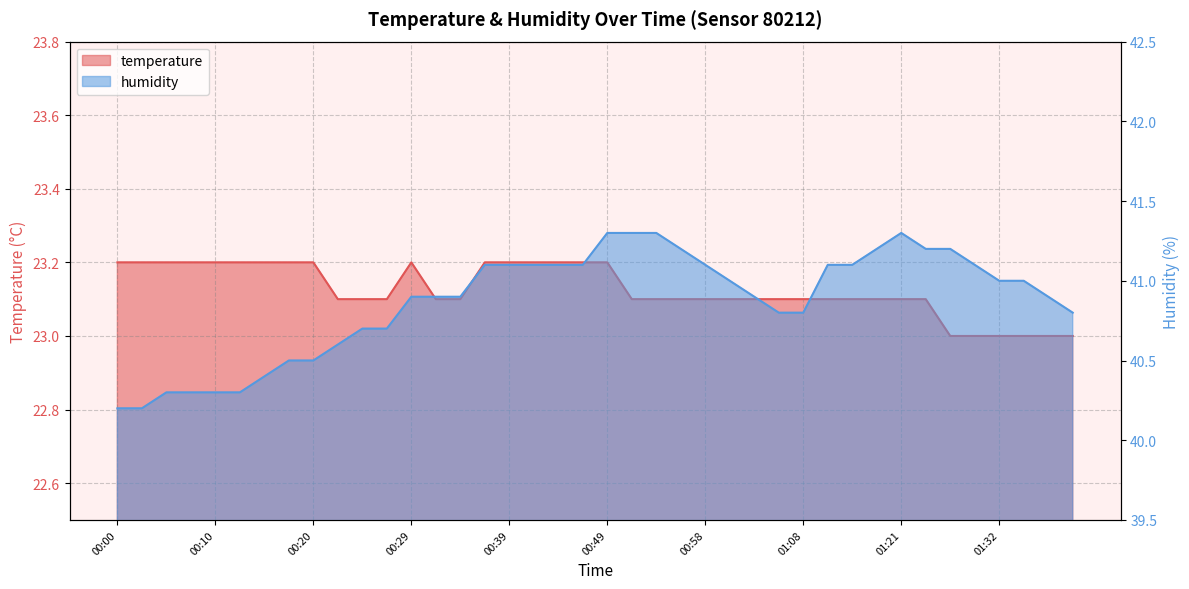

Reading right to left, transcribe all the data shown in this chart.

temperature: 23.0	23.0	23.0	23.0	23.0	23.0	23.1	23.1	23.1	23.1	23.1	23.1	23.1	23.1	23.1	23.1	23.1	23.1	23.1	23.2	23.2	23.2	23.2	23.2	23.2	23.1	23.1	23.2	23.1	23.1	23.1	23.2	23.2	23.2	23.2	23.2	23.2	23.2	23.2	23.2
humidity: 40.8	40.9	41.0	41.0	41.1	41.2	41.2	41.3	41.2	41.1	41.1	40.8	40.8	40.9	41.0	41.1	41.2	41.3	41.3	41.3	41.1	41.1	41.1	41.1	41.1	40.9	40.9	40.9	40.7	40.7	40.6	40.5	40.5	40.4	40.3	40.3	40.3	40.3	40.2	40.2